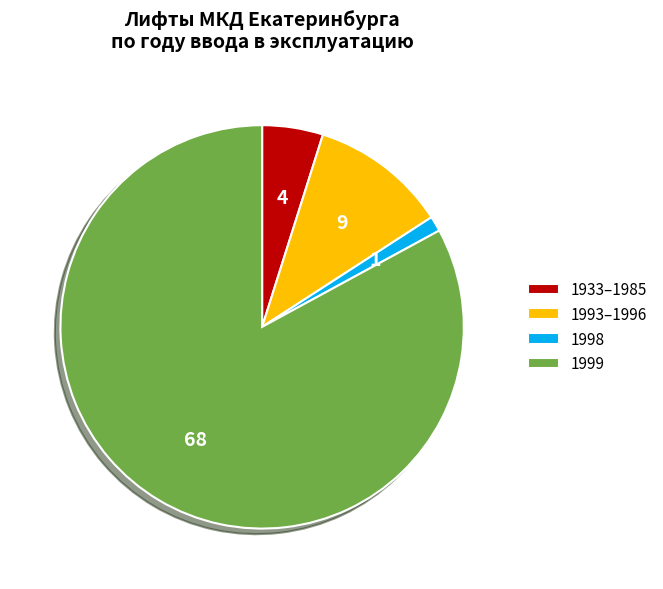

How many slices are in this pie chart?

4